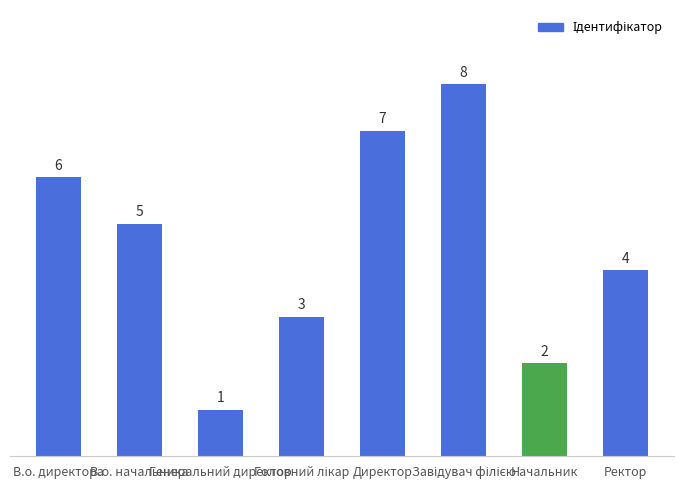

What is the maximum value shown in the chart?

8